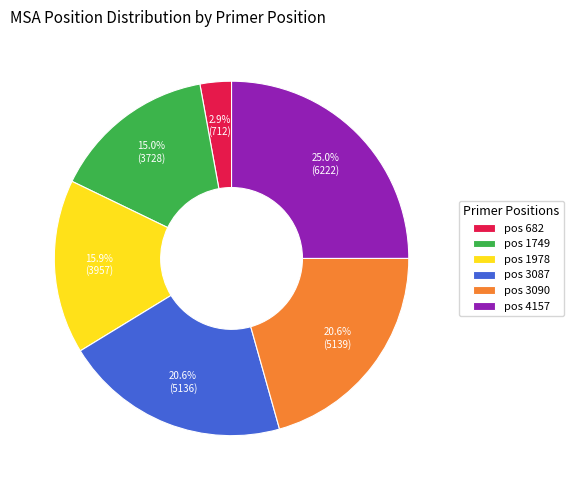

Do pos 3090 and pos 4157 together represent more than half of the pie?

No